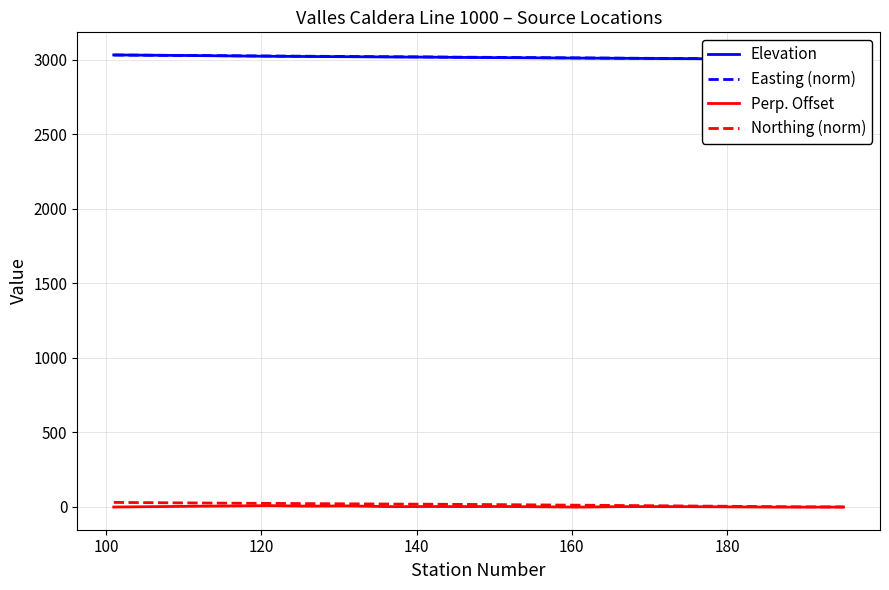

True or false: Perp. Offset and Northing (norm) intersect in this chart.

False